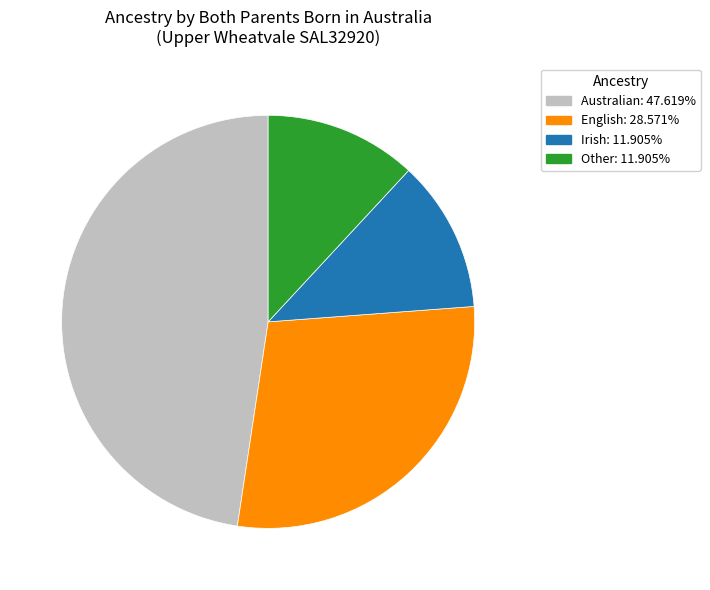

Which has a higher value, Irish or Australian?

Australian